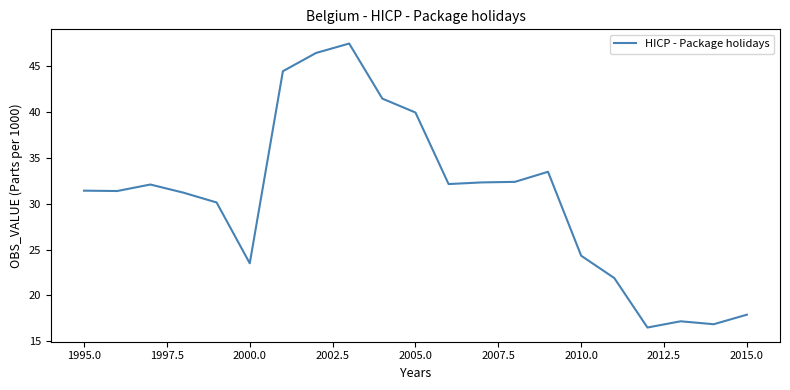

What is the sum of all values?

644.6